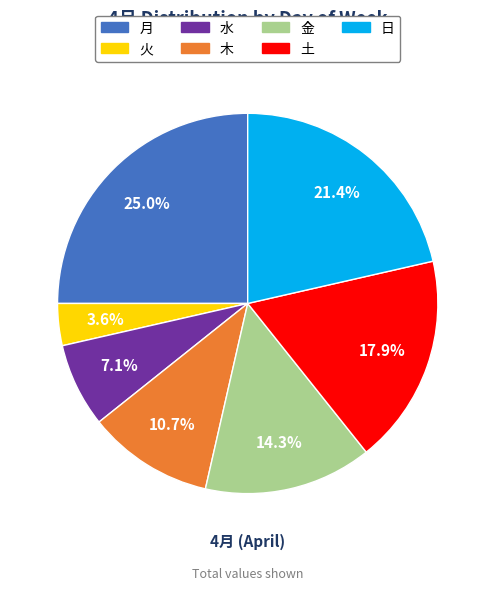

What percentage do 月 and 金 together represent?

39.3%